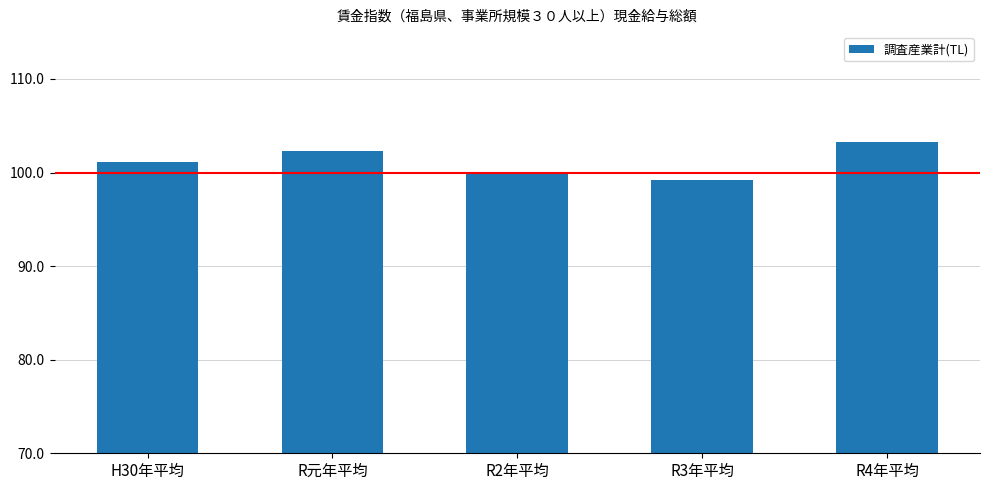

How many values are below 101?

2